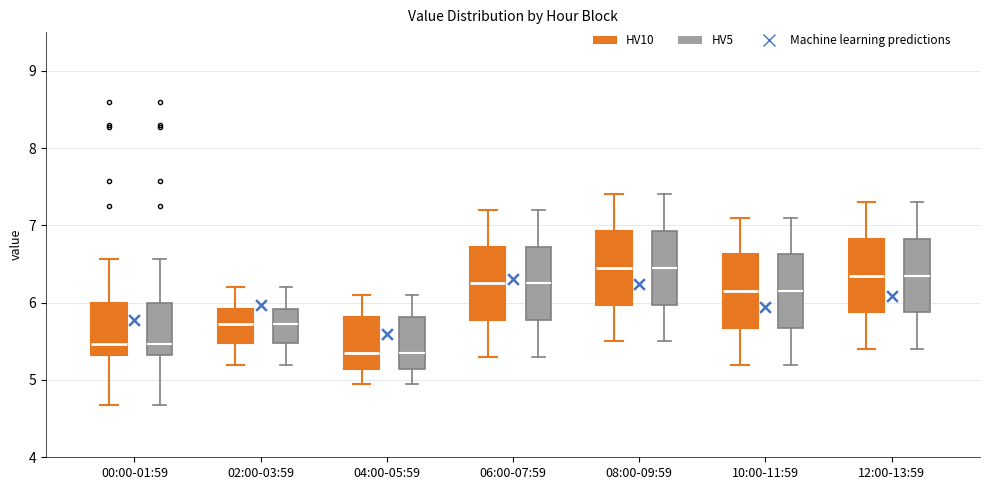

Where is the upper edge of the box for 04:00-05:59 (HV10) on the y-axis? The values are not printed on the chart, so give them approximately, as read against the axis.

5.8